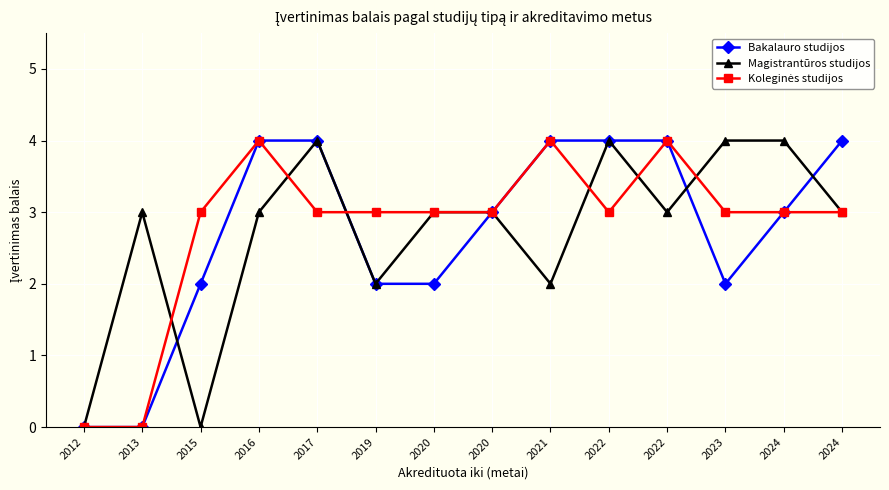

Reading right to left, list all the values displayed in this chart.

Bakalauro studijos: 4	3	2	4	4	4	3	2	2	4	4	2	0	0
Magistrantūros studijos: 3	4	4	3	4	2	3	3	2	4	3	0	3	0
Koleginės studijos: 3	3	3	4	3	4	3	3	3	3	4	3	0	0